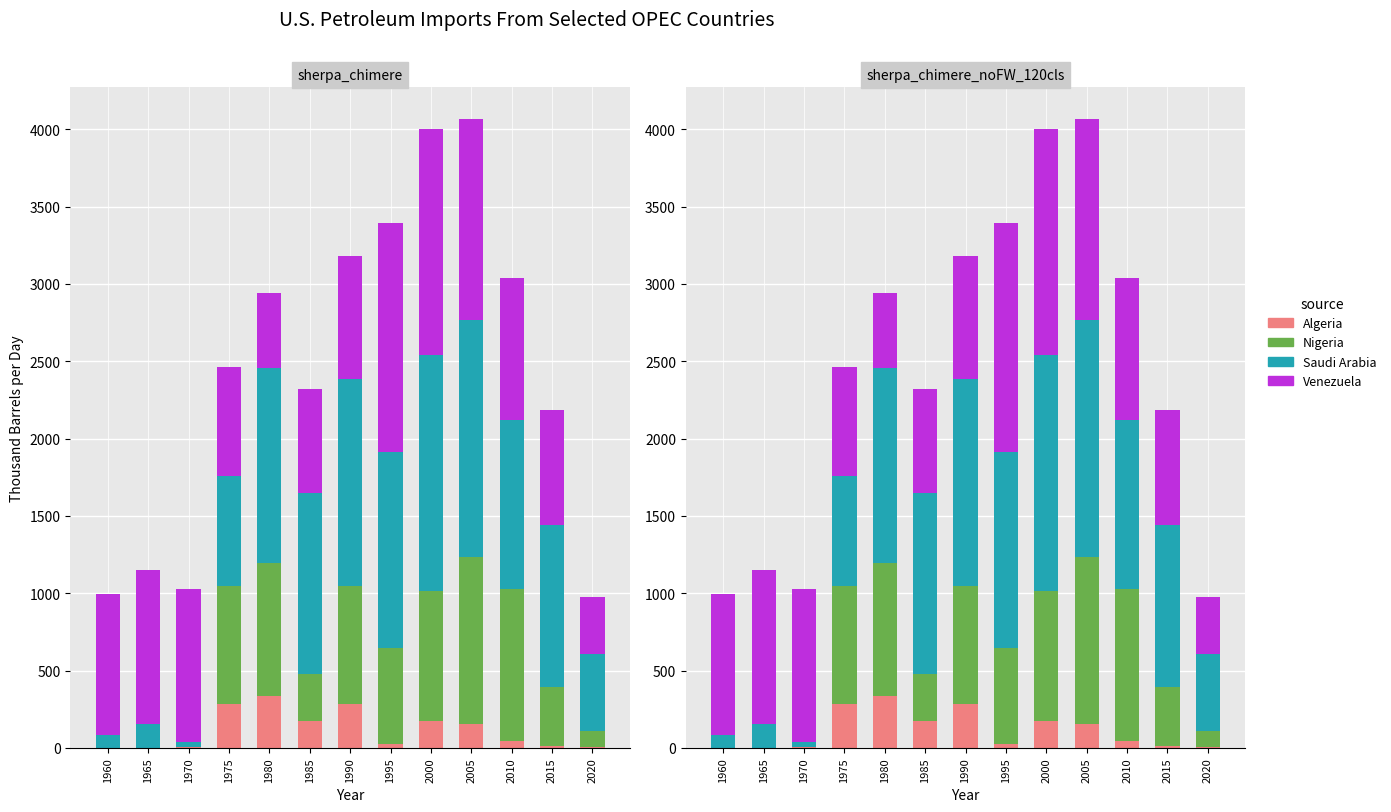

What is the difference between the maximum and minimum values in the Algeria series?

338.7